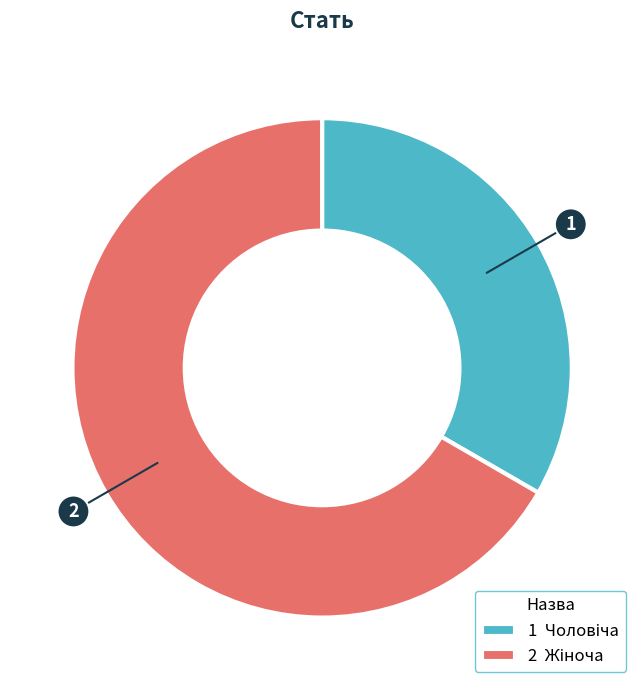

Is there any slice that represents more than half of the pie?

Yes